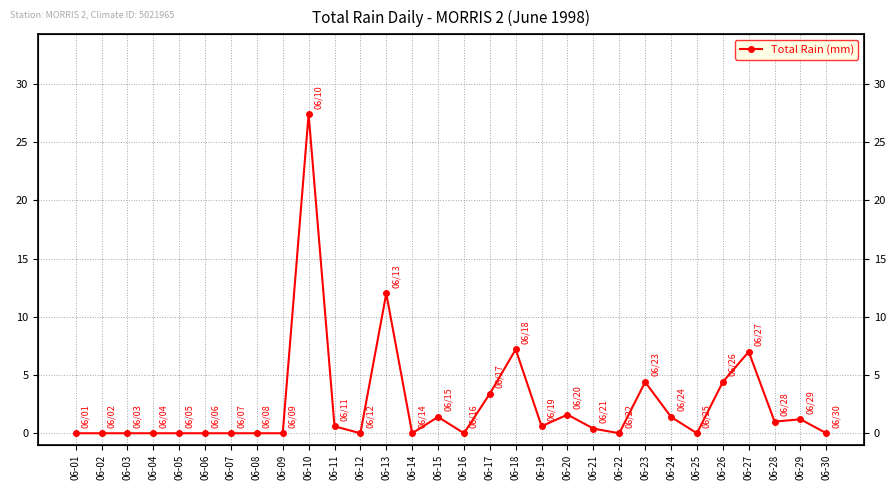

What is the sum of all values?

74.0